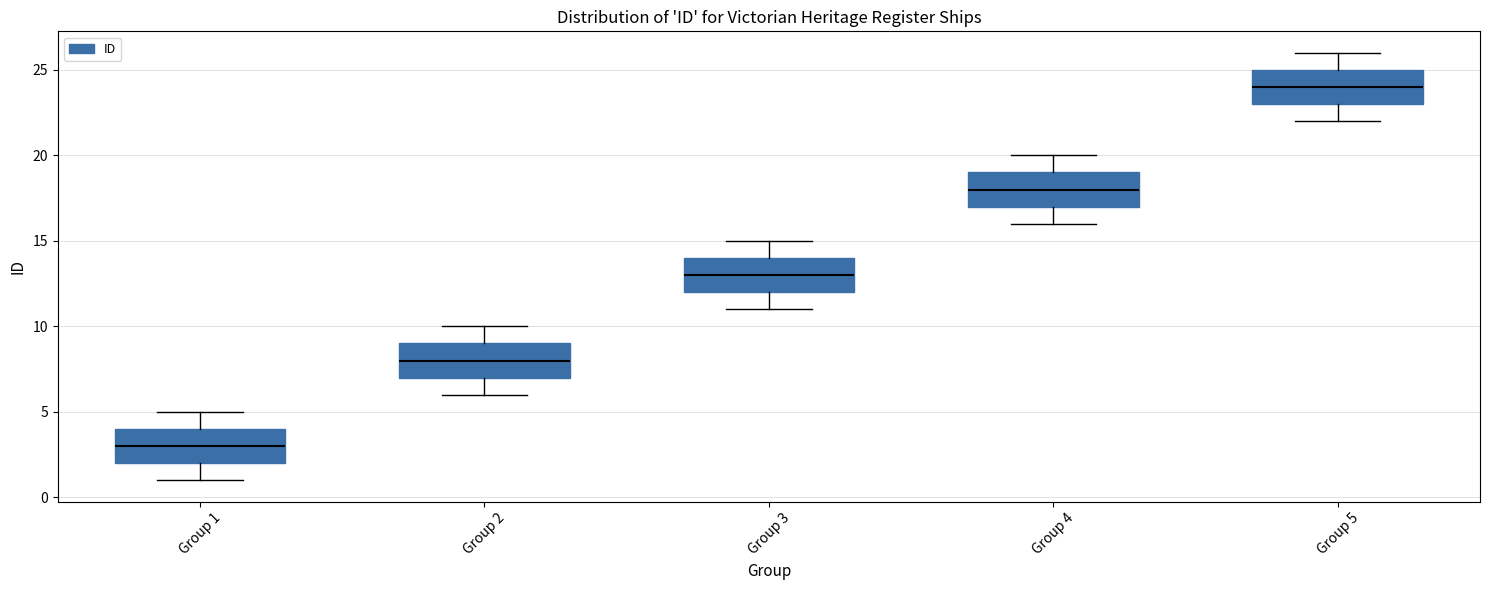

Where does the lower whisker of the box for Group 3 end on the y-axis? The values are not printed on the chart, so give them approximately, as read against the axis.

11